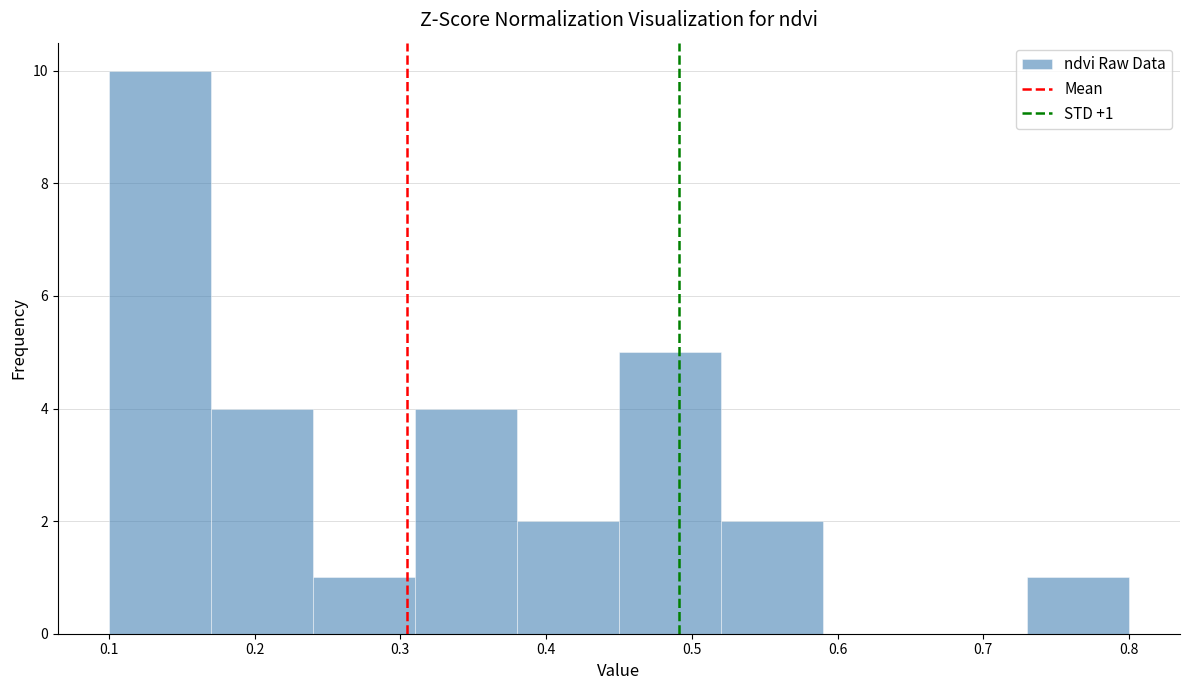

Which range on the x-axis has the tallest bar?

0.10 to 0.17